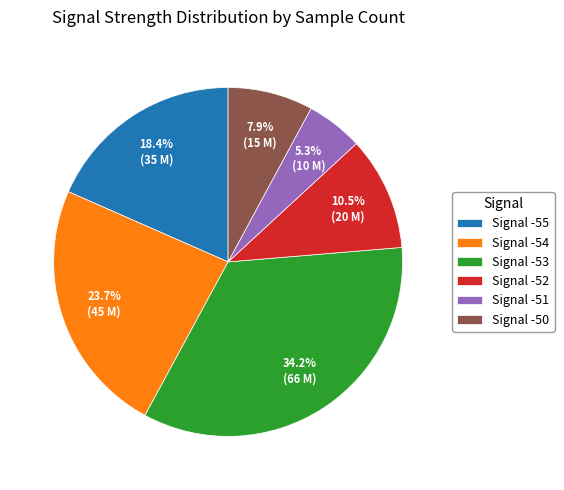

Which slice is the smallest?

Signal -51